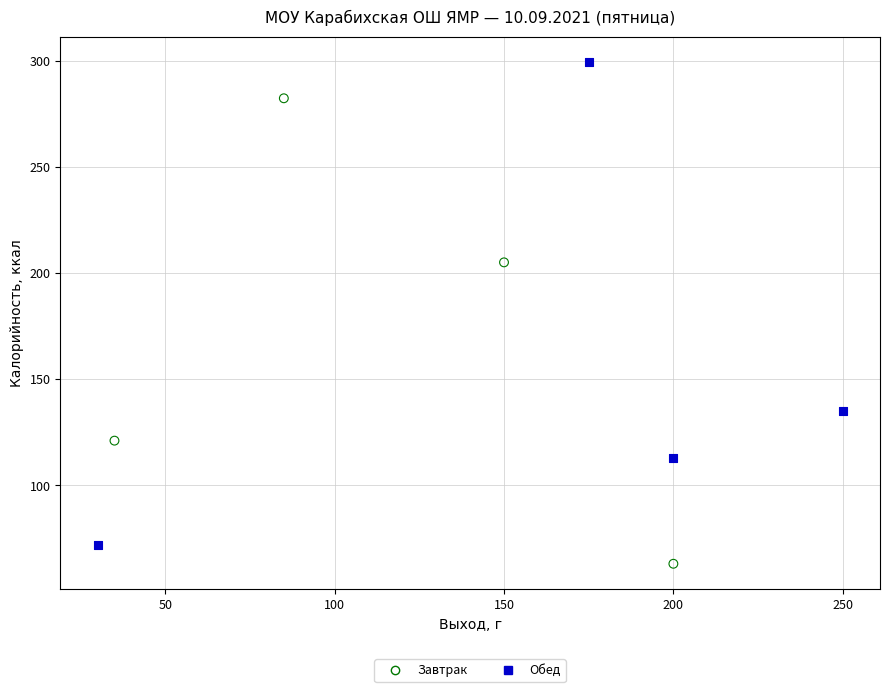

Which series contains the highest Y value?

Обед